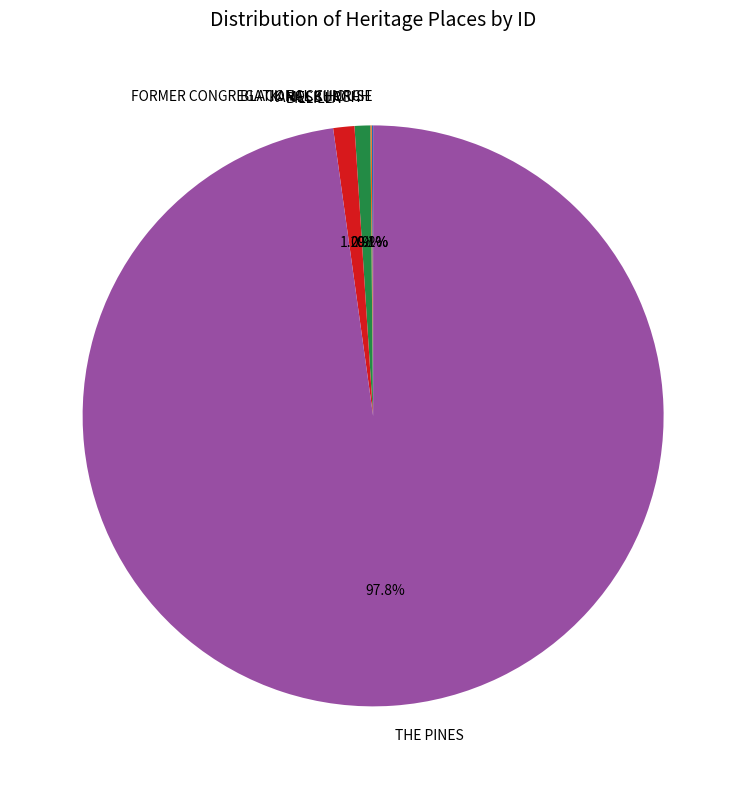

Does any single category account for the majority?

Yes